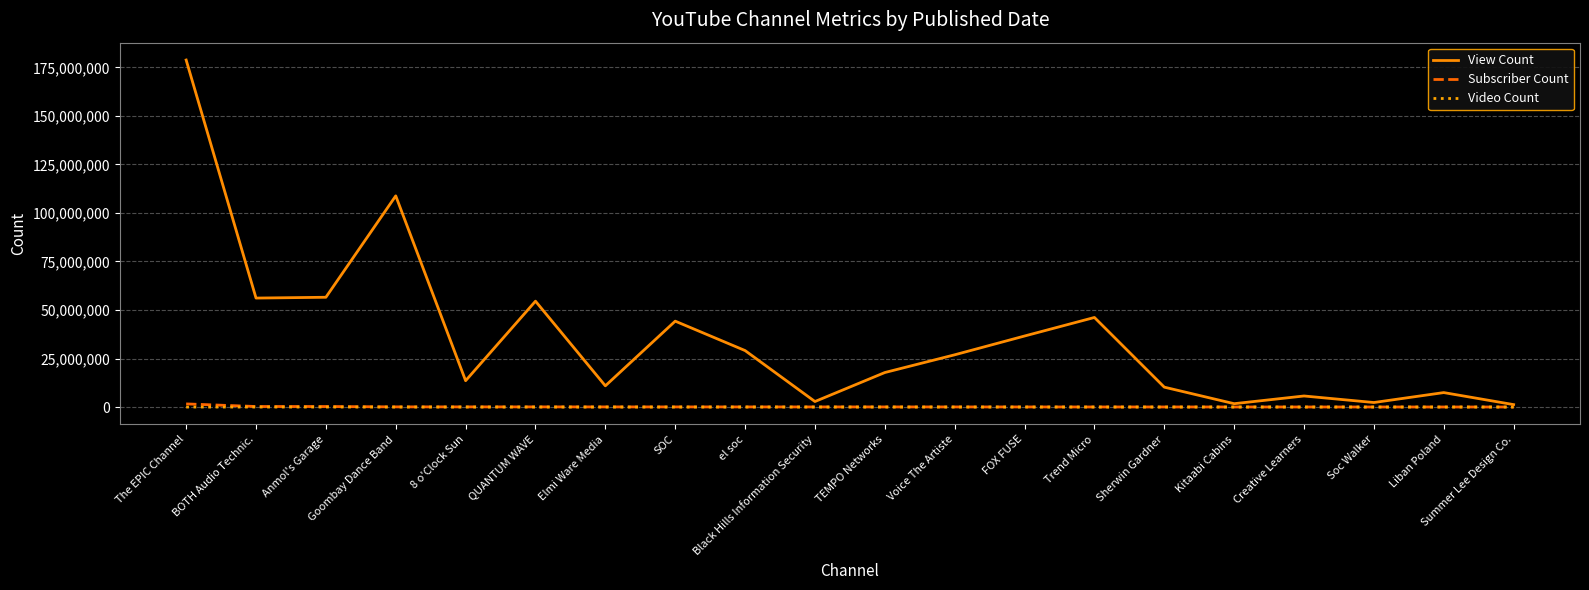

What is the difference between the highest and lowest values at Sherwin Gardner?

10247676